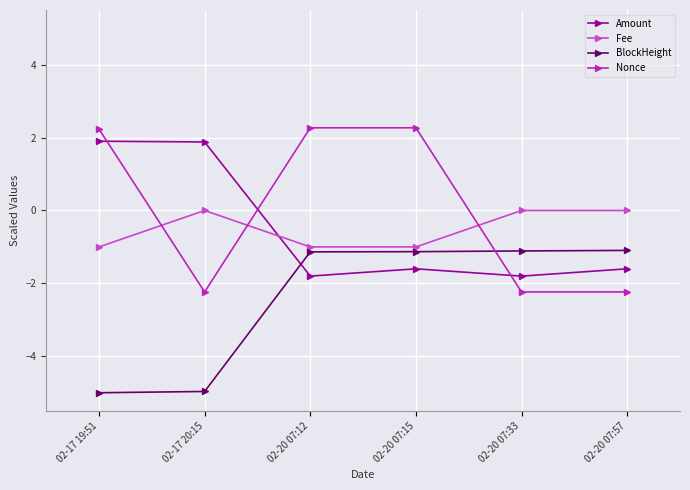

Is this an area chart (filled region under the line)?

No